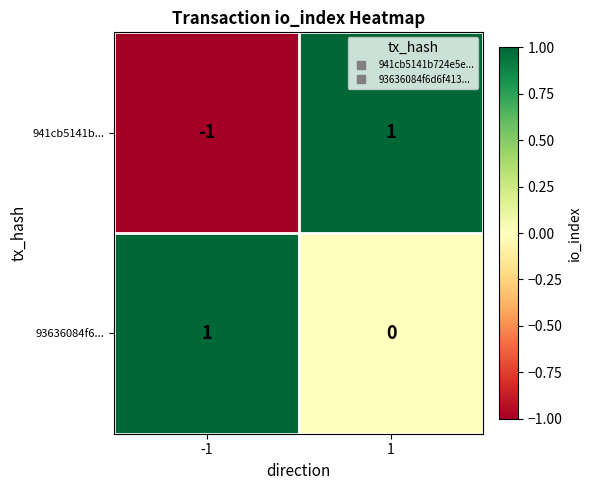

The 941cb5141b... series shows -1 at -1. True or false?

True